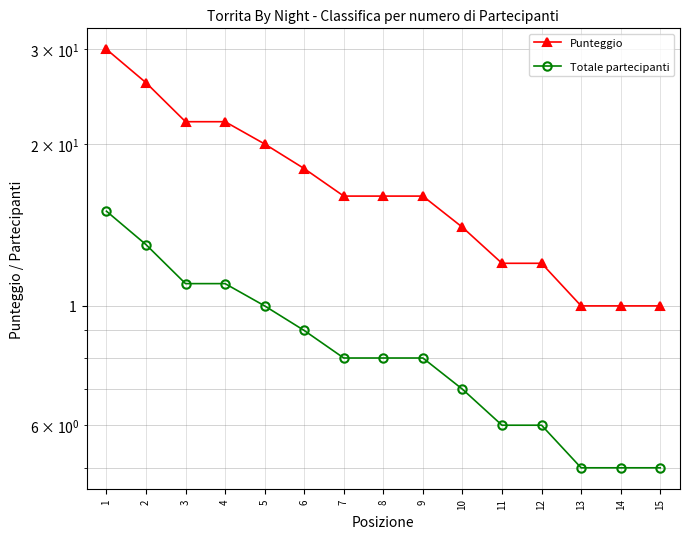

The value of Punteggio at 2 is 15. True or false?

False